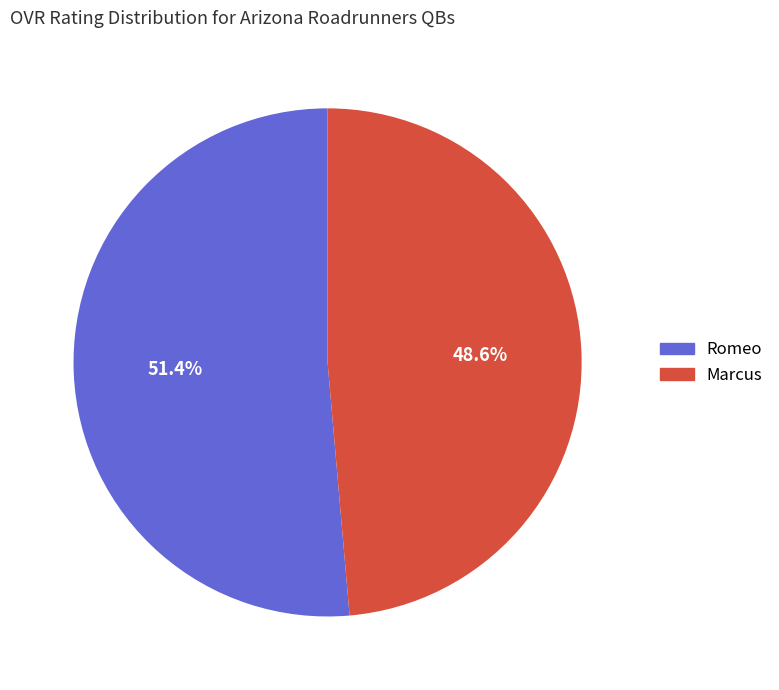

How many segments does this pie chart have?

2